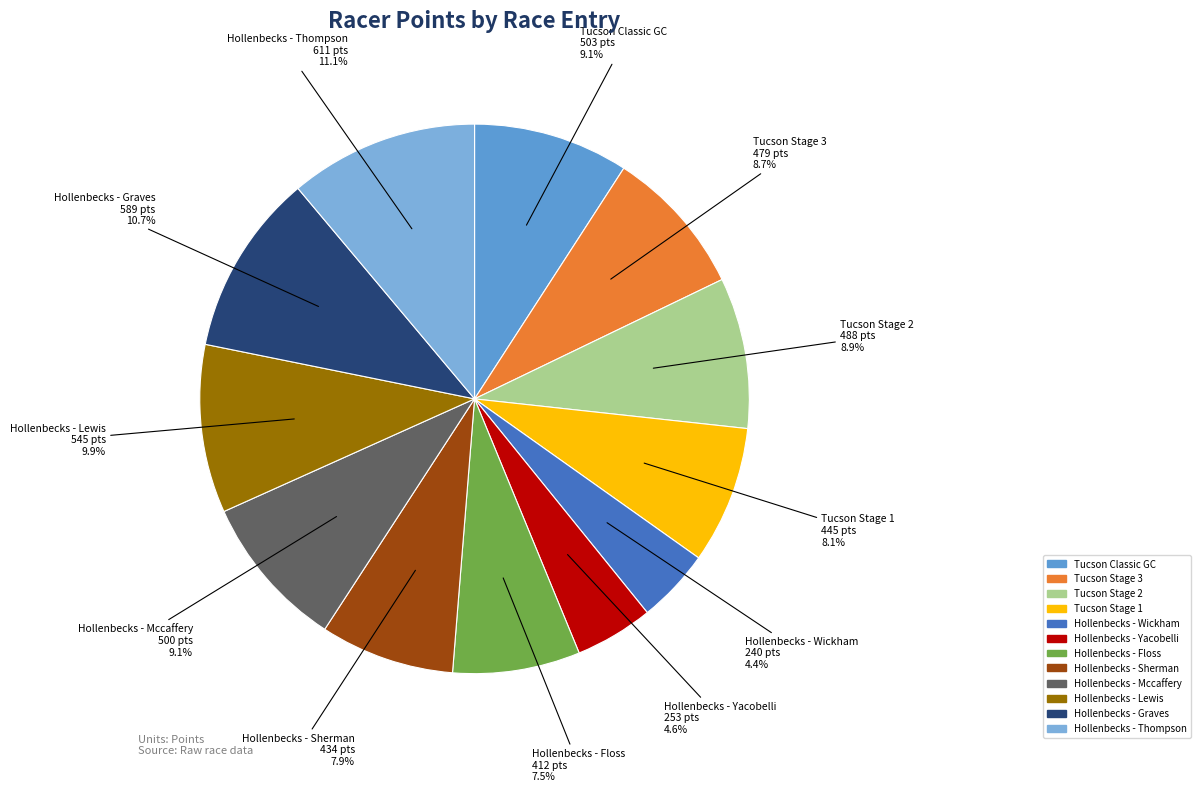

Is there a majority slice in this chart?

No